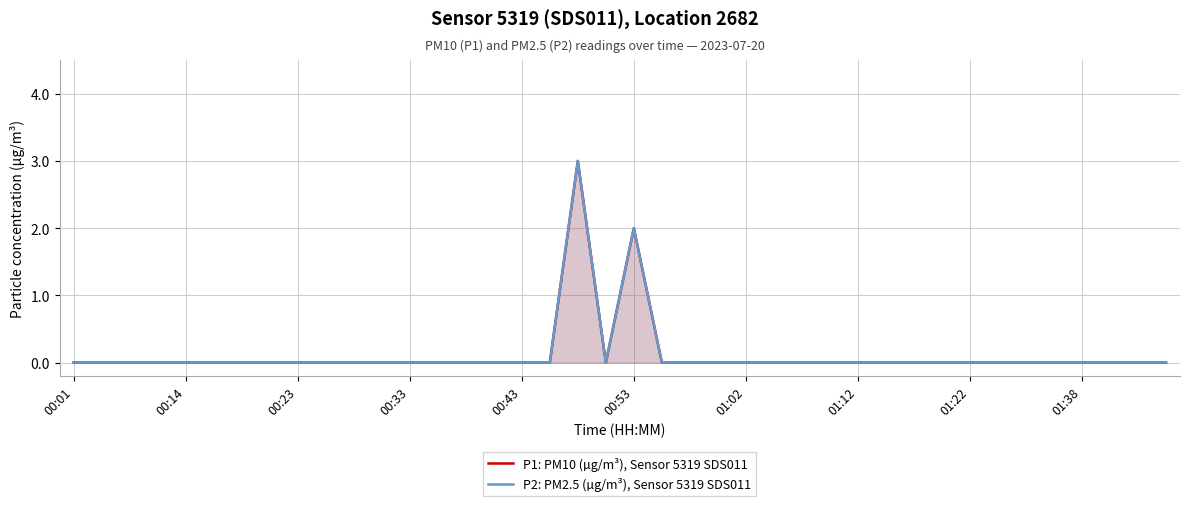

What is the greatest value displayed?

3